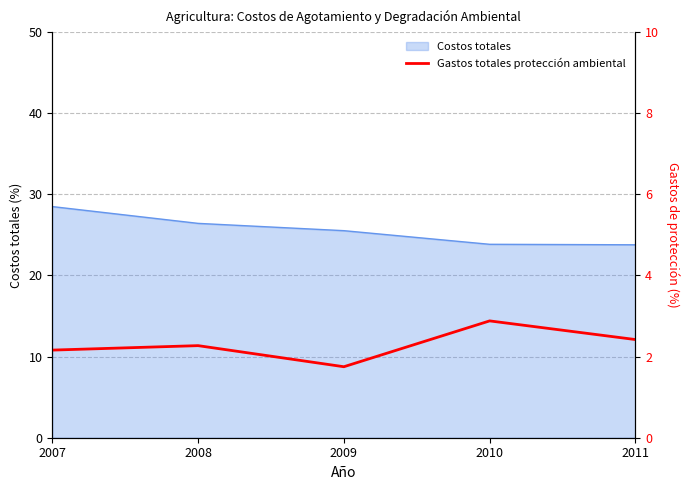

The value at 2010 is 2.9. True or false?

True